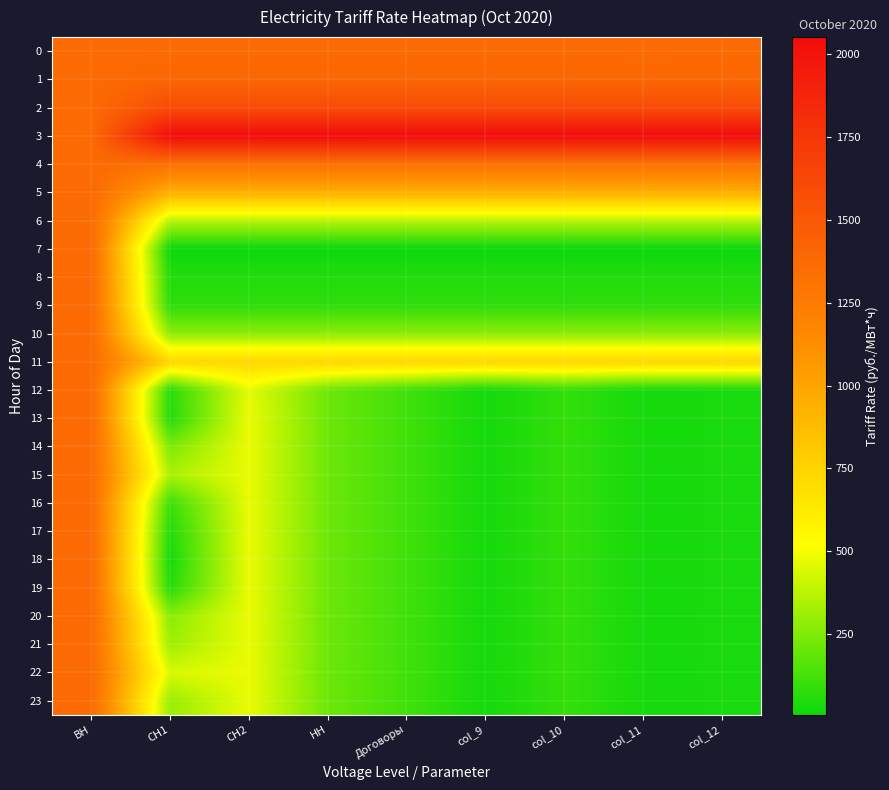

Reading left to right, what are all the values shown in this chart?

0: ВН=1373.8	СН1=1374.1	СН2=1374.1	НН=1374.0	Договоры=1374.0	col_9=1374.0	col_10=1373.9	col_11=1372.9	col_12=1373.7
1: ВН=1373.7	СН1=1400.5	СН2=1400.5	НН=1400.4	Договоры=1400.4	col_9=1400.3	col_10=1400.3	col_11=1399.3	col_12=1400.1
2: ВН=1373.7	СН1=1598.8	СН2=1598.8	НН=1598.8	Договоры=1598.8	col_9=1598.7	col_10=1598.7	col_11=1597.7	col_12=1598.5
3: ВН=1373.7	СН1=2052.3	СН2=2052.3	НН=2052.2	Договоры=2052.2	col_9=2052.2	col_10=2052.1	col_11=2051.1	col_12=2051.9
4: ВН=1373.6	СН1=1321.8	СН2=1321.8	НН=1321.7	Договоры=1321.7	col_9=1321.7	col_10=1321.6	col_11=1320.6	col_12=1321.4
5: ВН=1373.5	СН1=946.0	СН2=946.0	НН=945.9	Договоры=945.9	col_9=945.9	col_10=945.8	col_11=944.8	col_12=945.6
6: ВН=1371.9	СН1=369.8	СН2=369.8	НН=369.8	Договоры=369.8	col_9=369.8	col_10=369.8	col_11=369.8	col_12=369.8
7: ВН=1373.7	СН1=6.0	СН2=6.0	НН=6.0	Договоры=6.0	col_9=6.0	col_10=6.0	col_11=6.0	col_12=6.0
8: ВН=1373.9	СН1=52.3	СН2=52.3	НН=52.3	Договоры=52.3	col_9=52.3	col_10=52.3	col_11=52.3	col_12=52.3
9: ВН=1374.0	СН1=78.7	СН2=78.7	НН=78.7	Договоры=78.7	col_9=78.7	col_10=78.7	col_11=78.7	col_12=78.7
10: ВН=1374.0	СН1=277.1	СН2=277.1	НН=277.1	Договоры=277.1	col_9=277.1	col_10=277.1	col_11=277.1	col_12=277.1
11: ВН=1374.0	СН1=730.5	СН2=730.5	НН=730.5	Договоры=730.5	col_9=730.5	col_10=730.5	col_11=730.5	col_12=730.5
12: ВН=1374.0	СН1=68.7	СН2=462.6	НН=209.6	Договоры=116.7	col_9=23.8	col_10=92.6	col_11=27.1	col_12=31.1
13: ВН=1374.0	СН1=57.3	СН2=473.9	НН=209.6	Договоры=116.7	col_9=23.8	col_10=92.6	col_11=27.1	col_12=31.1
14: ВН=1374.0	СН1=243.2	СН2=473.9	НН=209.6	Договоры=116.7	col_9=23.8	col_10=92.6	col_11=27.1	col_12=31.1
15: ВН=1374.0	СН1=341.1	СН2=473.9	НН=209.6	Договоры=116.7	col_9=23.8	col_10=92.6	col_11=27.1	col_12=31.1
16: ВН=1374.0	СН1=106.5	СН2=473.9	НН=209.6	Договоры=116.7	col_9=23.8	col_10=92.6	col_11=27.1	col_12=31.1
17: ВН=1374.1	СН1=54.1	СН2=473.9	НН=209.6	Договоры=116.7	col_9=23.8	col_10=92.6	col_11=27.1	col_12=31.1
18: ВН=1374.1	СН1=32.3	СН2=473.9	НН=209.6	Договоры=116.7	col_9=23.8	col_10=92.6	col_11=27.1	col_12=31.1
19: ВН=1373.5	СН1=63.0	СН2=473.9	НН=209.6	Договоры=116.7	col_9=23.8	col_10=92.6	col_11=27.1	col_12=31.1
20: ВН=1373.4	СН1=272.5	СН2=473.9	НН=209.6	Договоры=116.7	col_9=23.8	col_10=92.6	col_11=27.1	col_12=31.1
21: ВН=1373.2	СН1=314.7	СН2=473.9	НН=209.6	Договоры=116.7	col_9=23.8	col_10=92.6	col_11=27.1	col_12=31.1
22: ВН=1372.7	СН1=438.8	СН2=473.9	НН=209.6	Договоры=116.7	col_9=23.8	col_10=92.6	col_11=27.1	col_12=31.1
23: ВН=1374.2	СН1=302.6	СН2=473.9	НН=209.6	Договоры=116.7	col_9=23.8	col_10=92.6	col_11=27.1	col_12=31.1